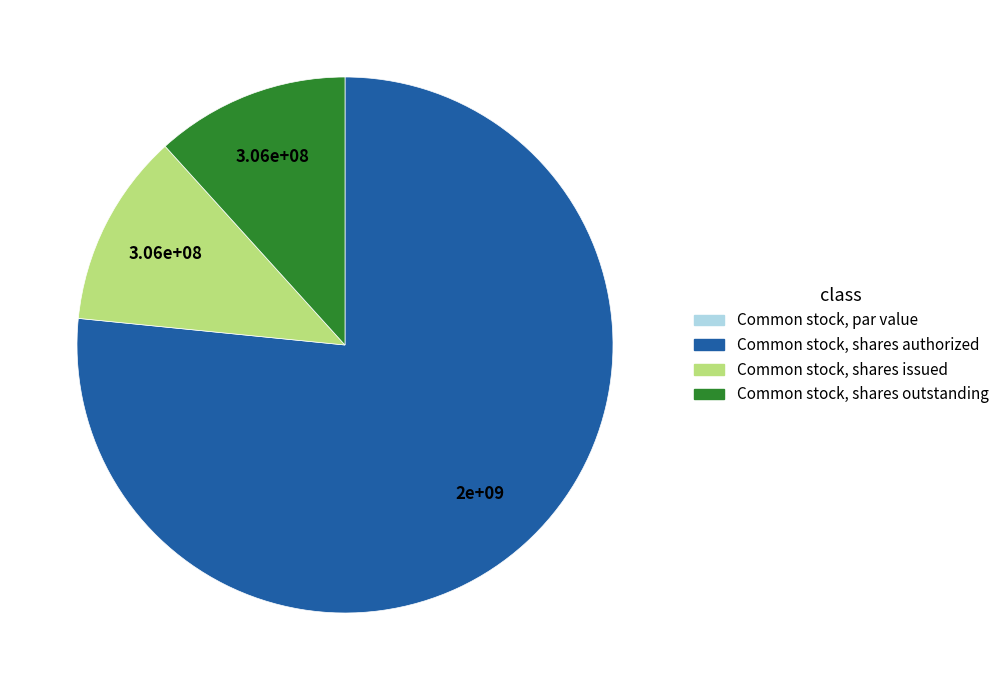

Which category accounts for the majority?

Common stock, shares authorized